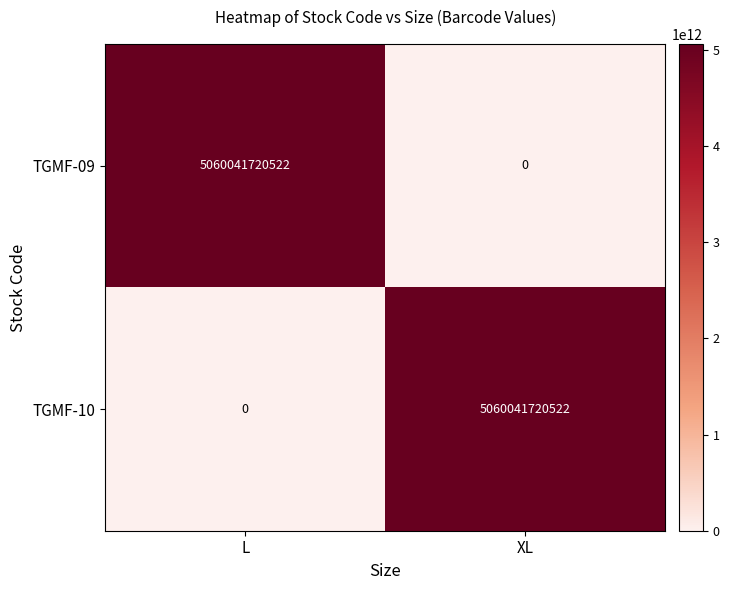

Is the value of TGMF-10 at XL greater than the value of TGMF-09 at XL?

Yes